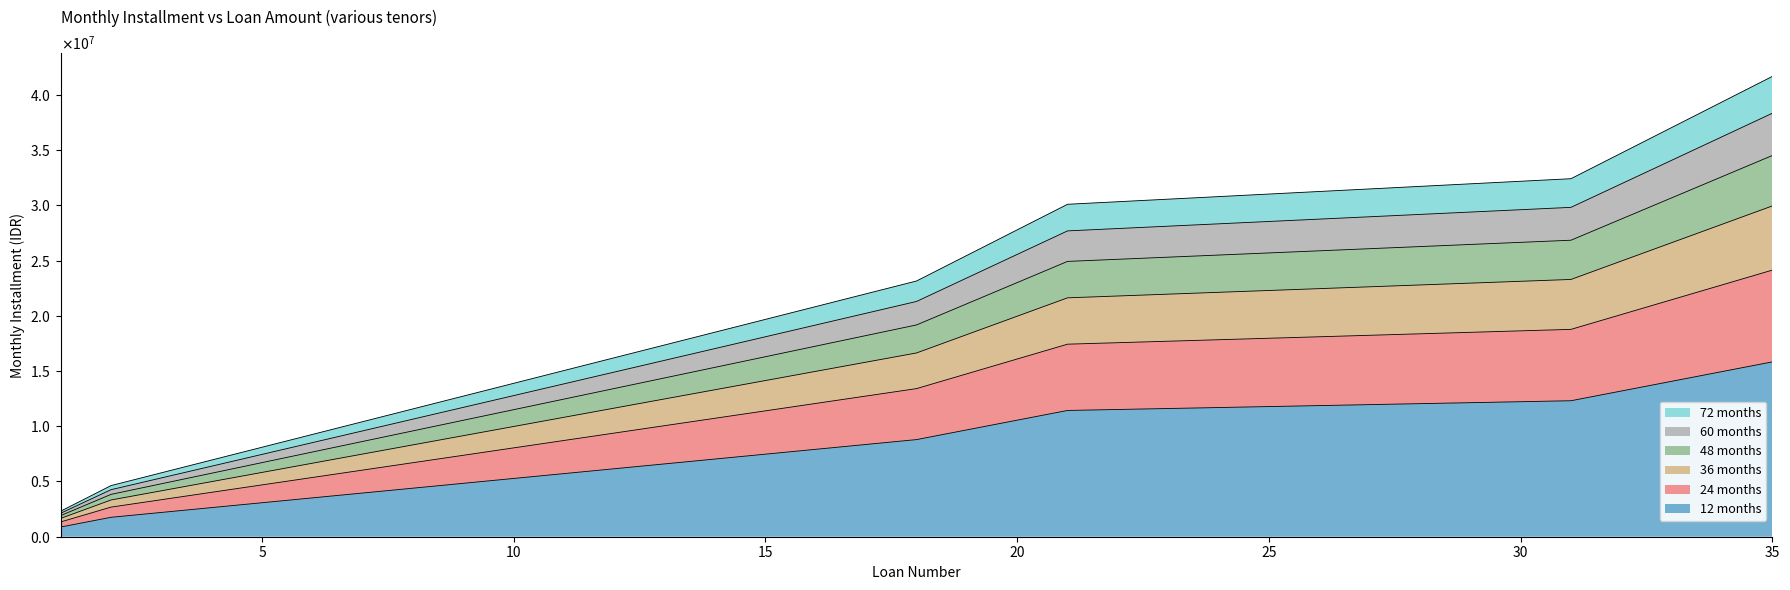

Does the chart have visible grid lines?

No